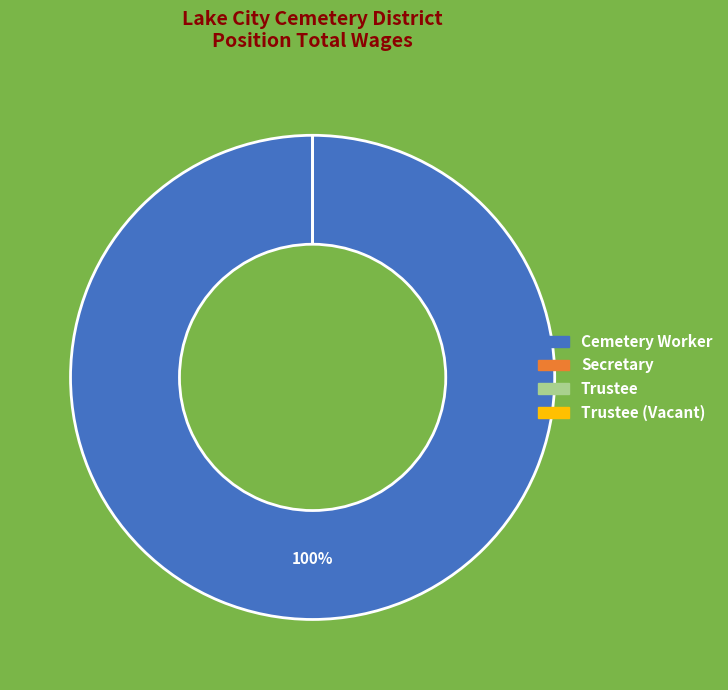

What is the smallest slice in the pie chart?

Secretary